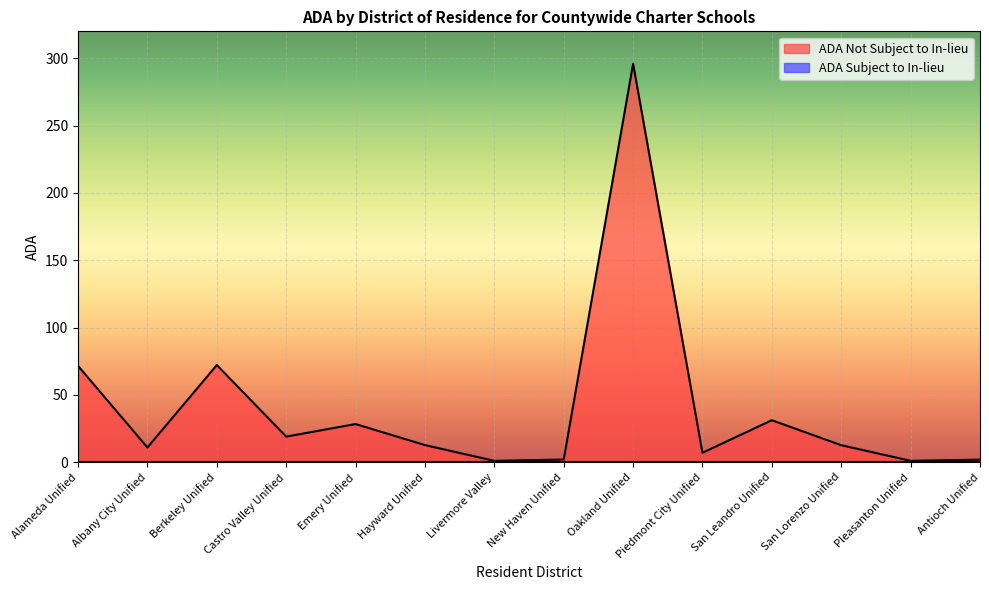

Rank the categories by value from highest to lowest.

Oakland Unified, Berkeley Unified, Alameda Unified, San Leandro Unified, Emery Unified, Castro Valley Unified, Hayward Unified, San Lorenzo Unified, Albany City Unified, Piedmont City Unified, New Haven Unified, Antioch Unified, Livermore Valley, Pleasanton Unified